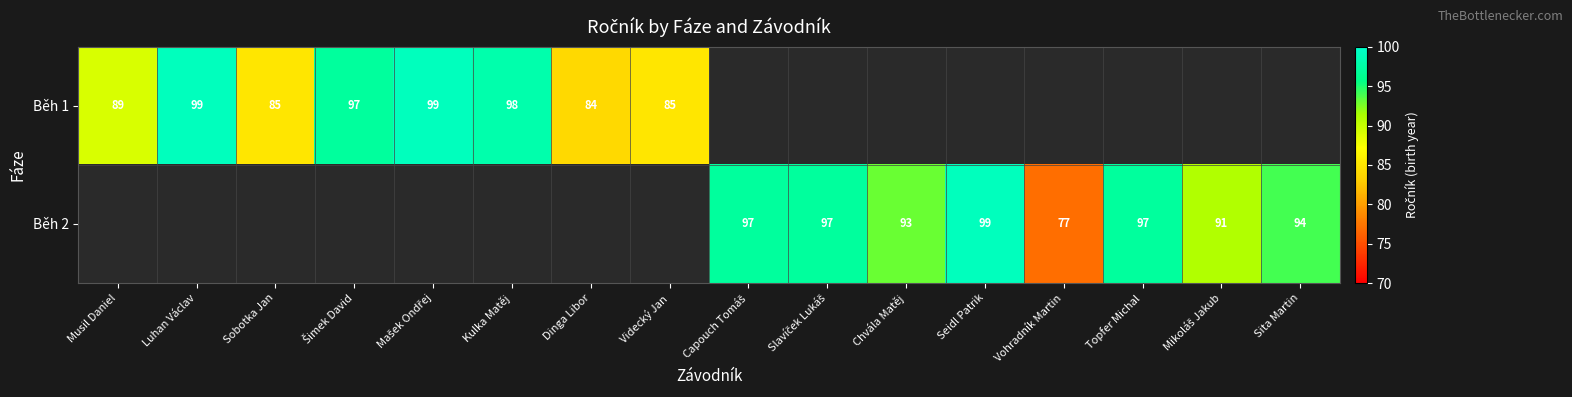

The value of Běh 2 at Seidl Patrik is 29. True or false?

False